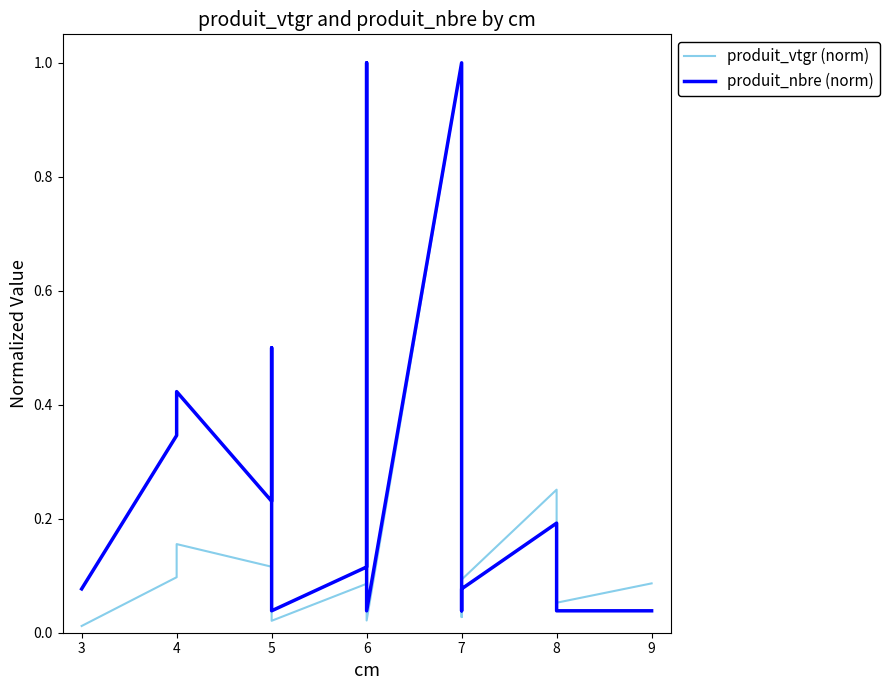

Which category has the lowest value in the produit_nbre (norm) series?

5